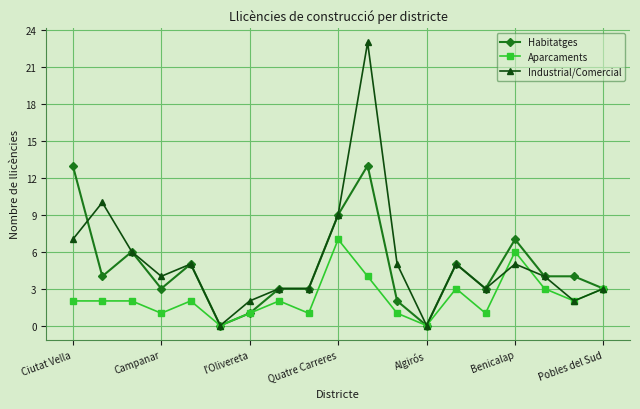

Count the number of data series in this chart.

3